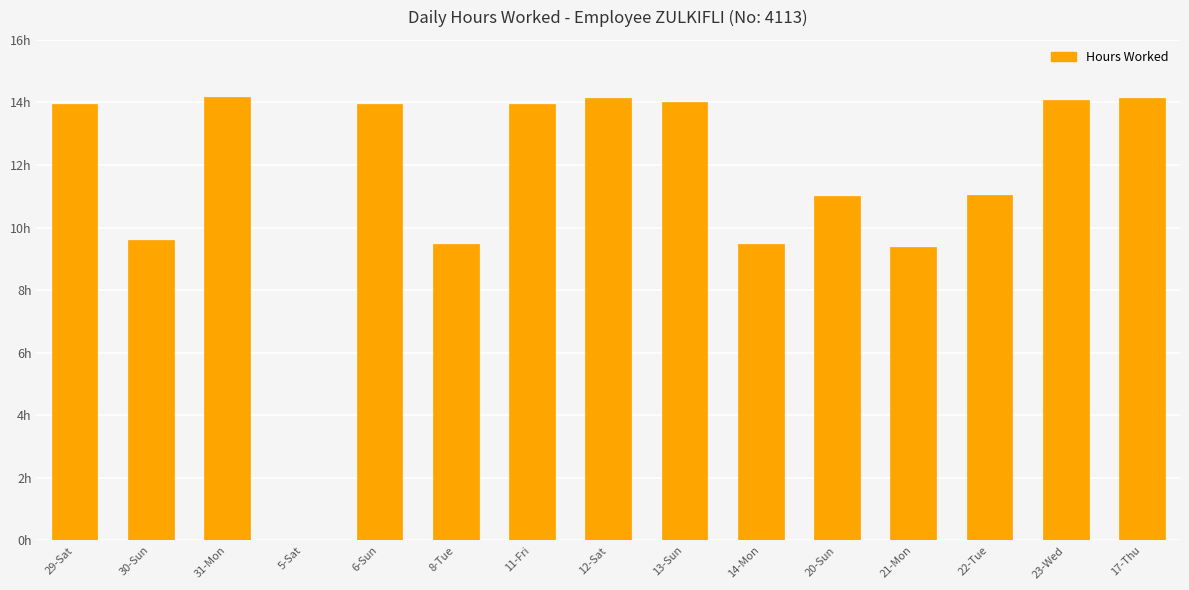

The chart shows a value of 18.9 at 12-Sat. True or false?

False